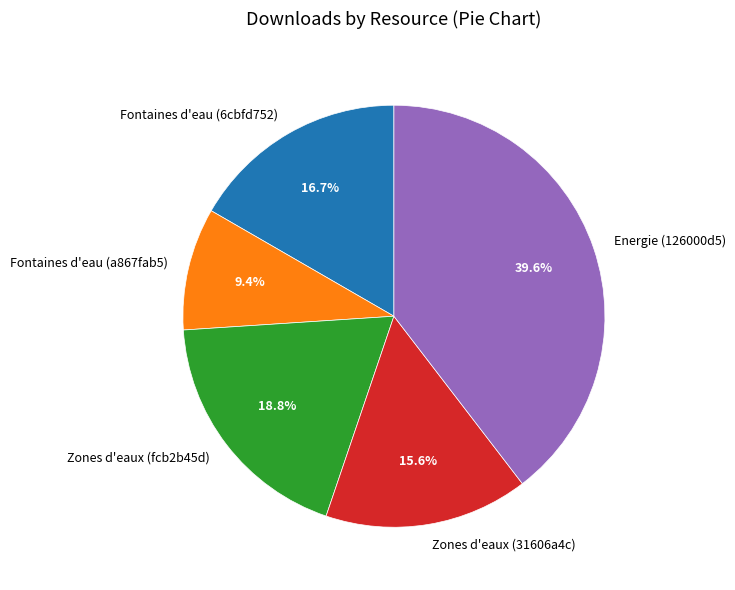

True or false: Zones d'eaux (31606a4c) accounts for 5% of the total.

False